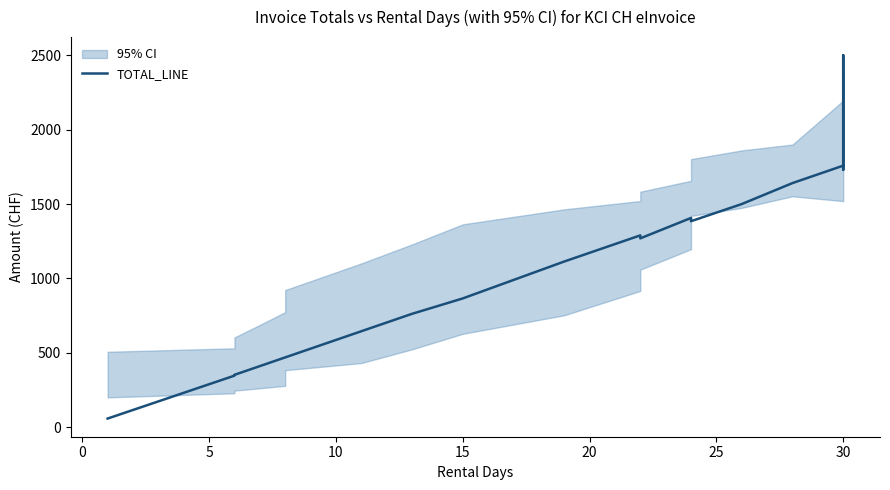

Count the number of data series in this chart.

1